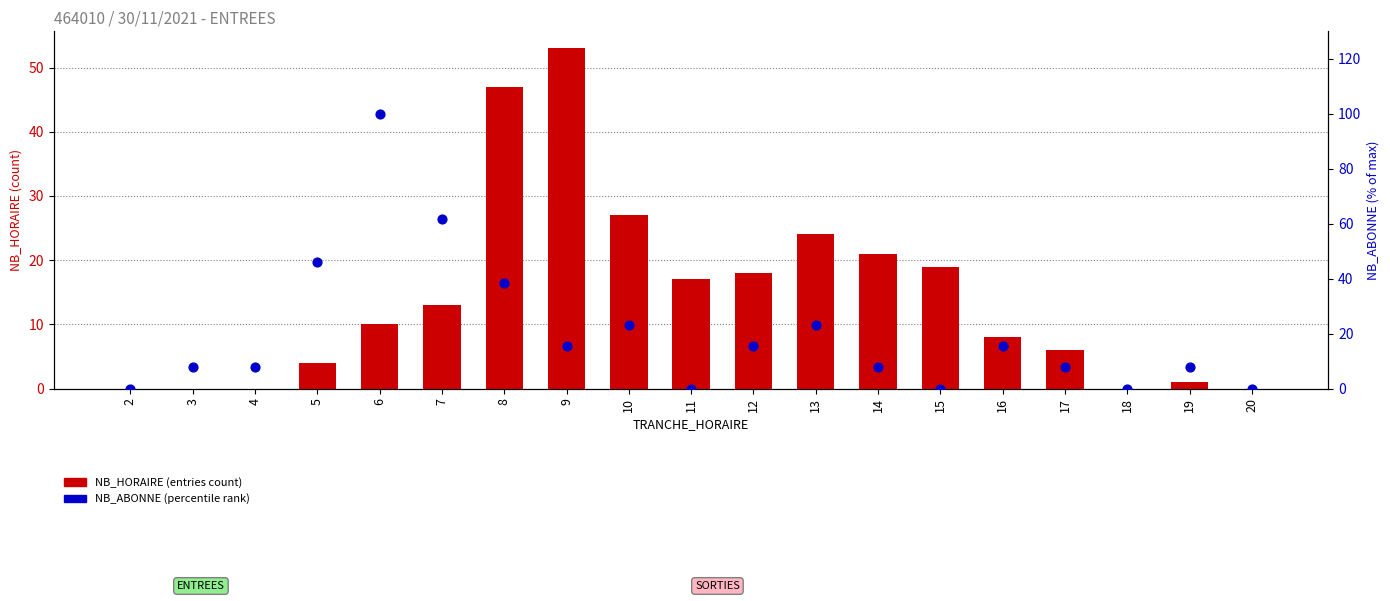

At which category is the sum across all series the highest?

6